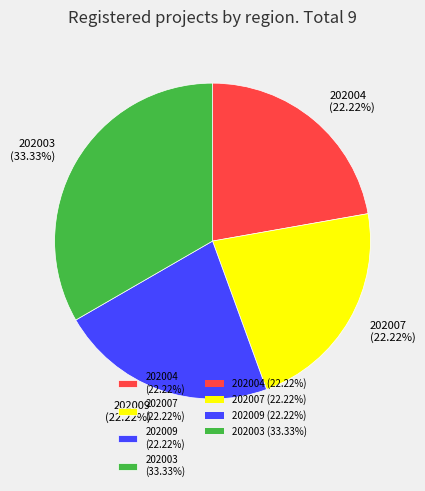

Does 202009 account for over 50% of the chart?

No